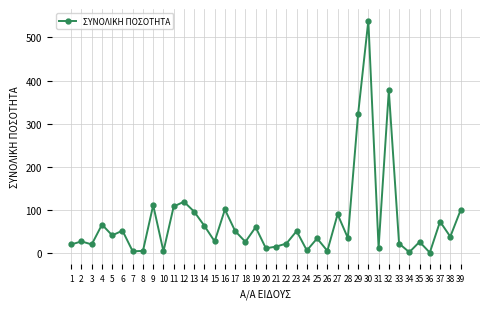

The value at 16 is 101. True or false?

True